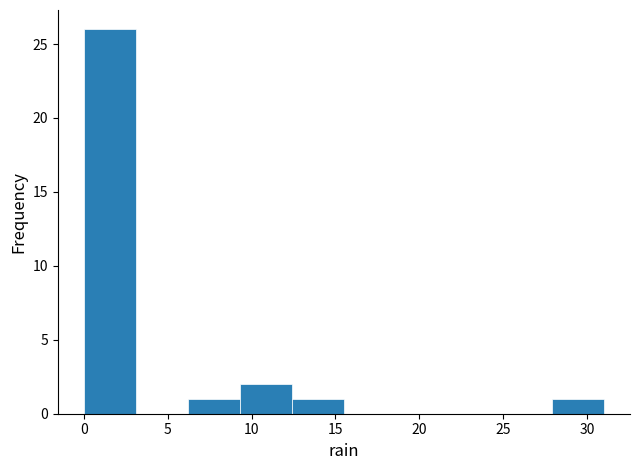

Reading left to right, list every bar in this chart as the range it spans on the x-axis followed by its height. Neither the bar edges nor the heights are printed on the chart, so give them approximately, as read against the axes.

0.0 to 3.1: 26
3.1 to 6.2: 0
6.2 to 9.3: 1
9.3 to 12.4: 2
12.4 to 15.5: 1
15.5 to 18.6: 0
18.6 to 21.7: 0
21.7 to 24.8: 0
24.8 to 27.9: 0
27.9 to 31.0: 1